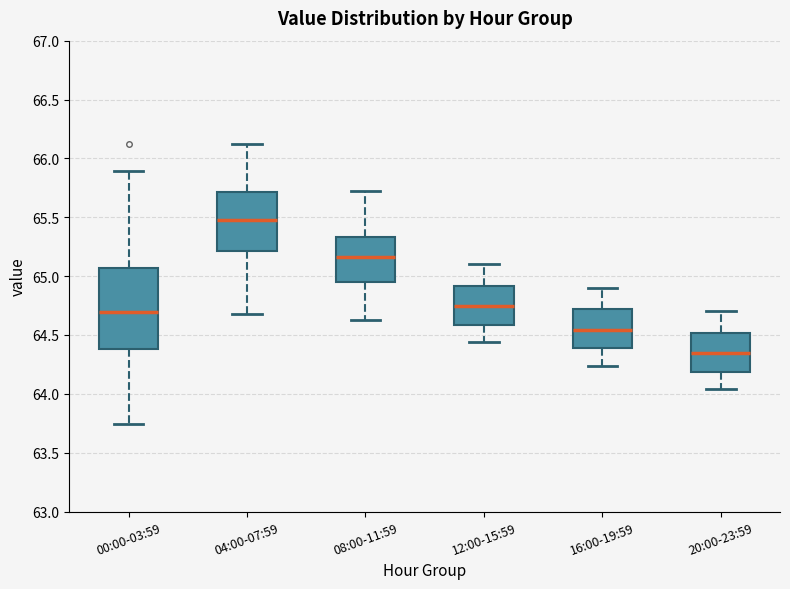

Which box is the tallest, from its lower edge to its upper edge?

00:00-03:59